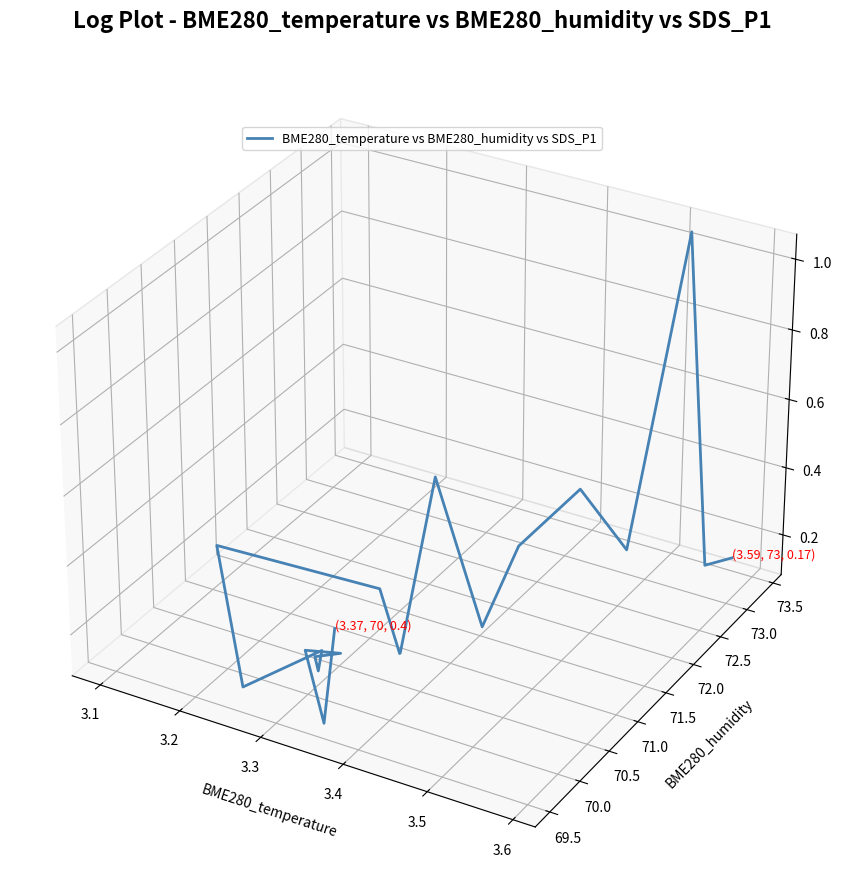

Does the chart display data point markers on the line(s)?

No